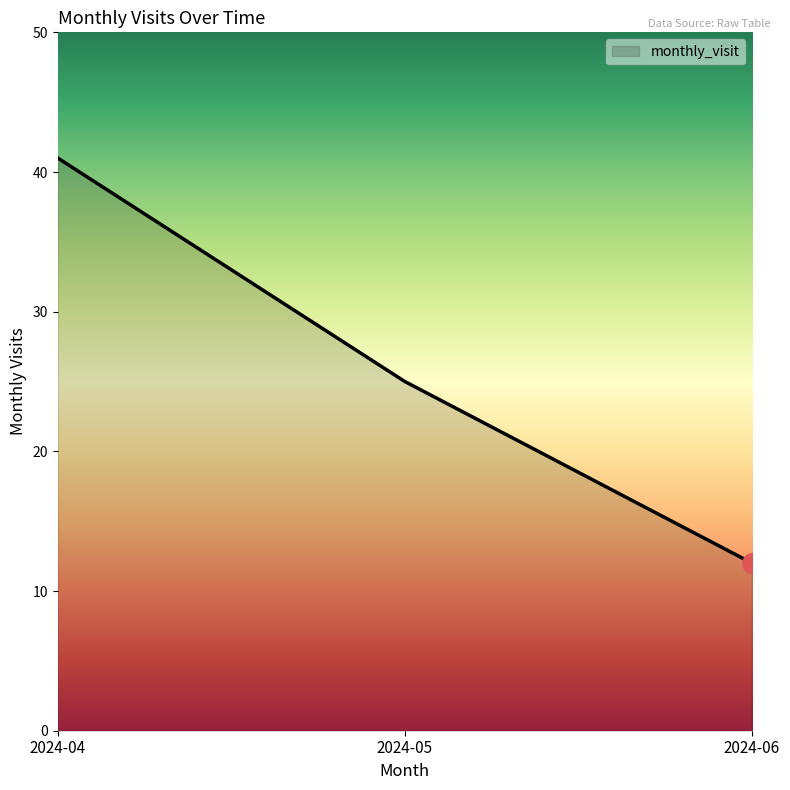

How many lines are shown in the chart?

1